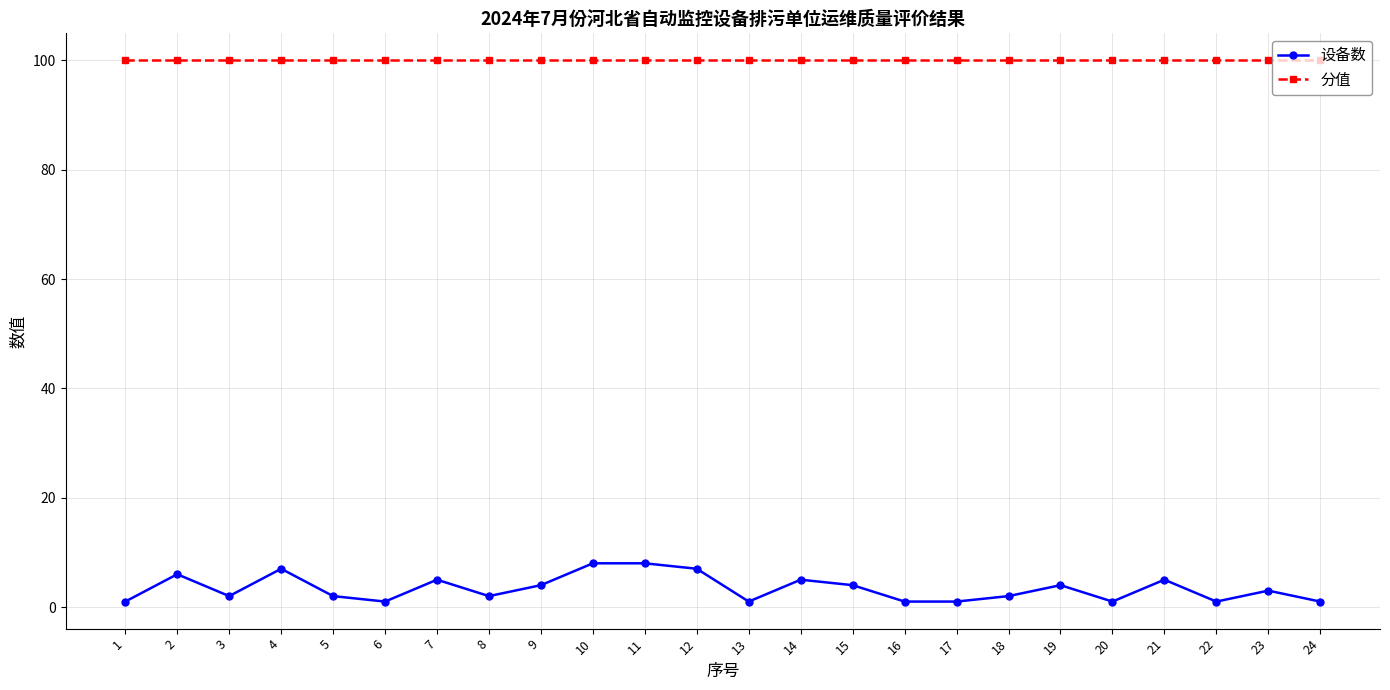

The 设备数 series shows 6 at 2. True or false?

True